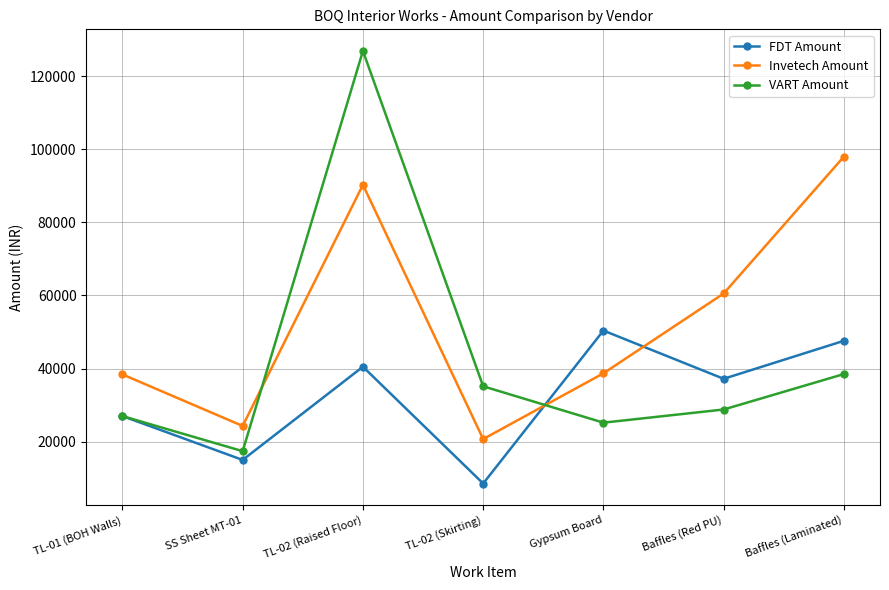

What position from the left is Gypsum Board?

5